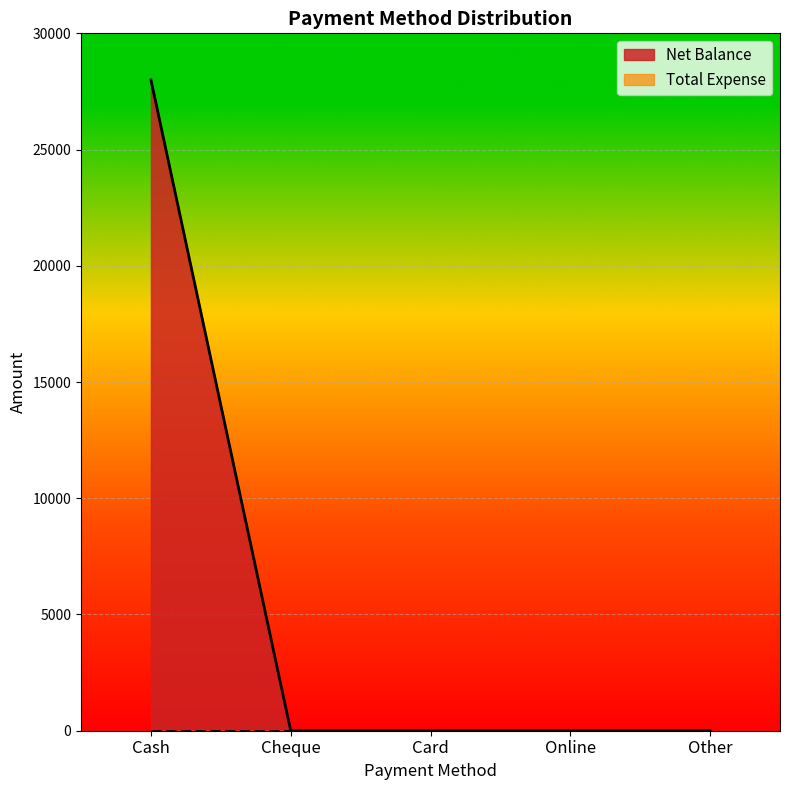

True or false: there are more than 0 points higher than both neighbors.

False